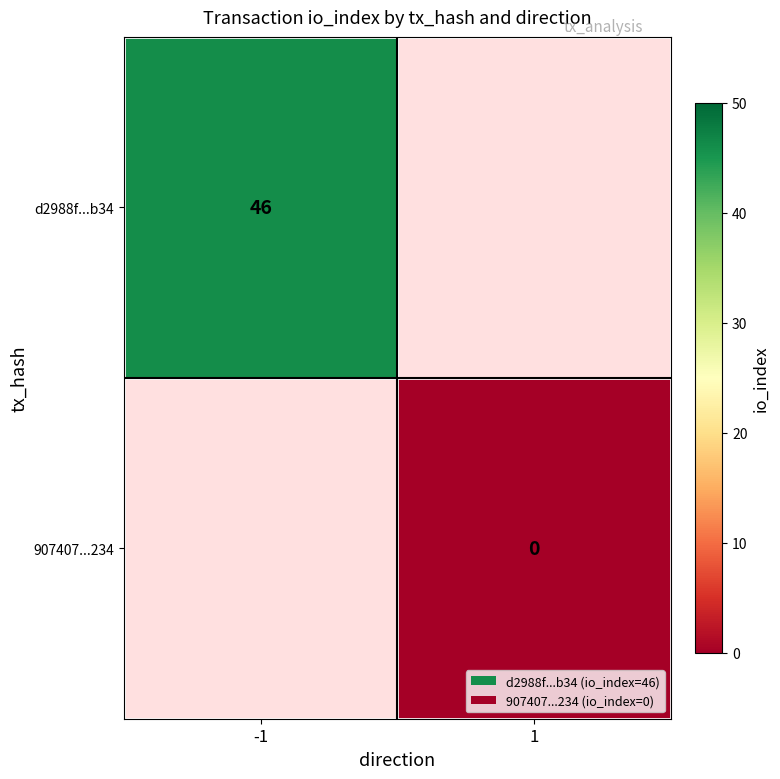

Is it true that d2988f...b34 equals 46 at -1?

True